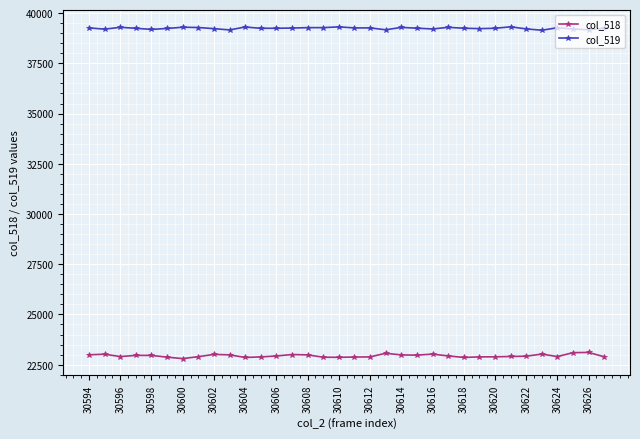

Which series has the largest total across all categories?

col_519